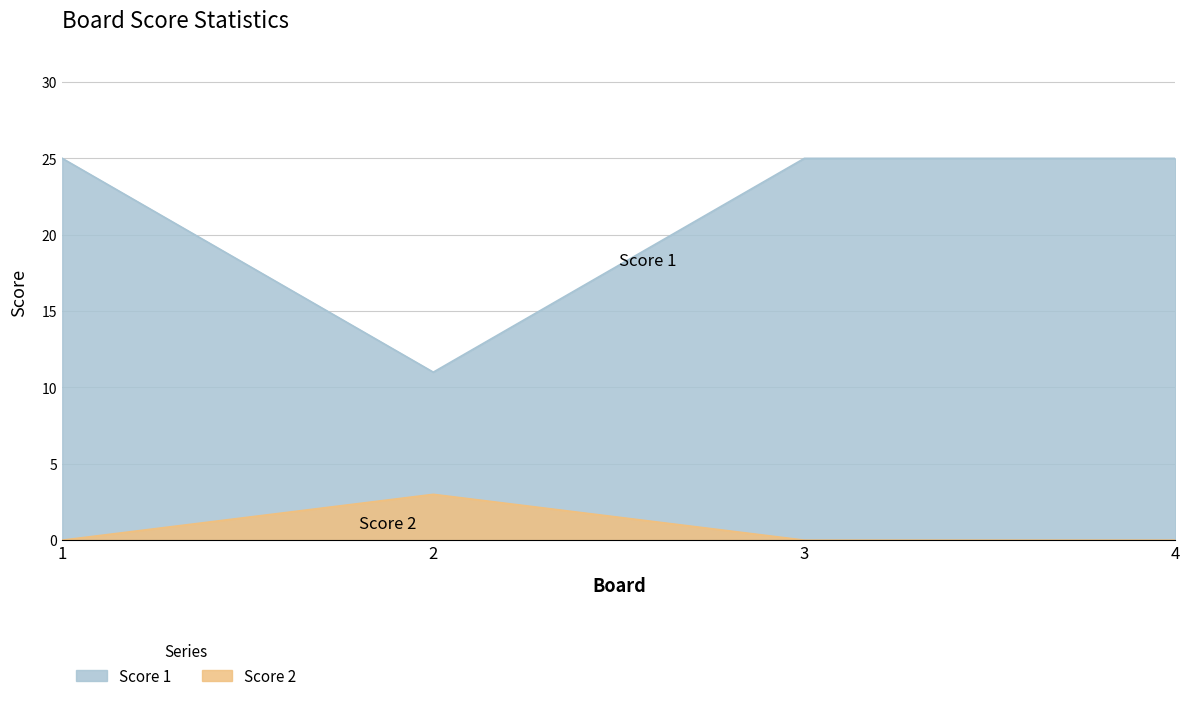

True or false: Score 1 and Score 2 intersect in this chart.

False